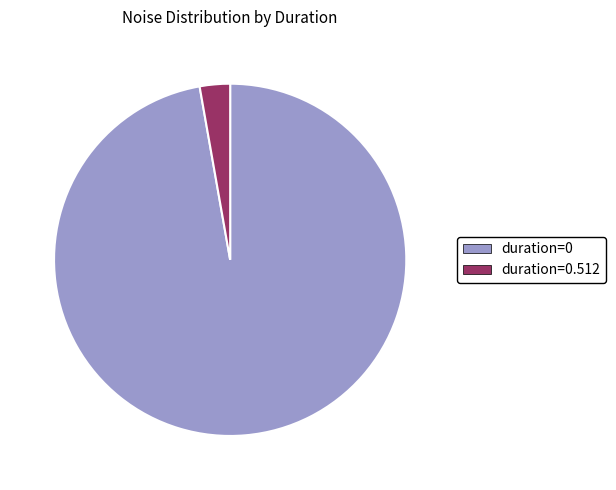

How many slices are in this pie chart?

2